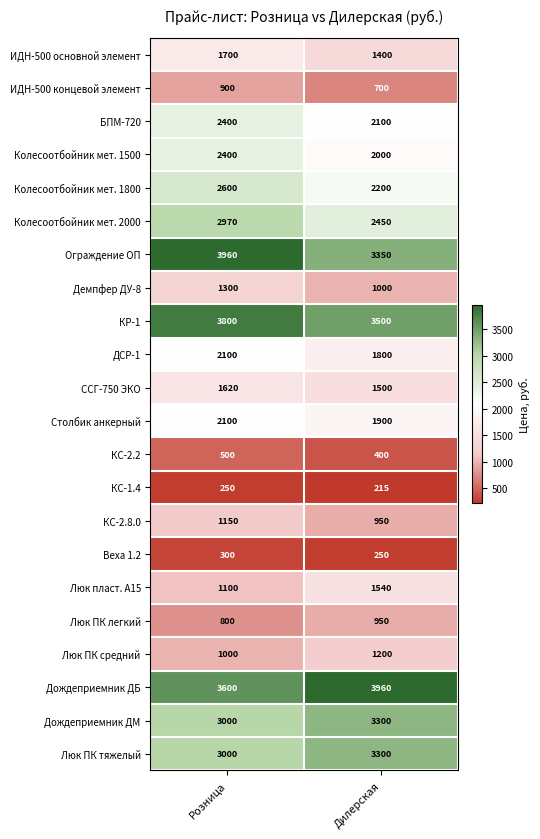

Which series has the largest total across all categories?

Дождеприемник ДБ